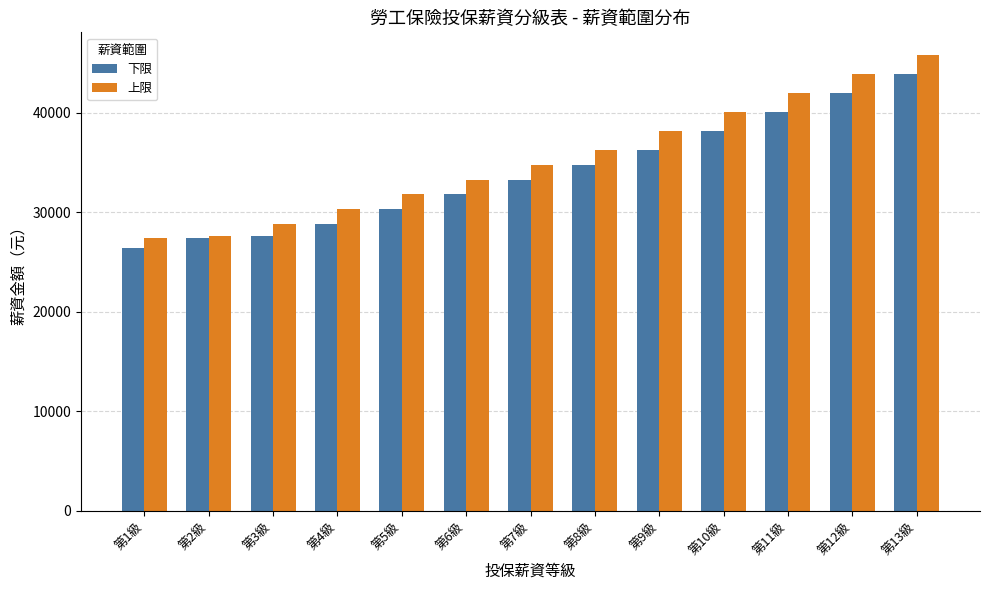

What is the average value of the 下限 series?

33922